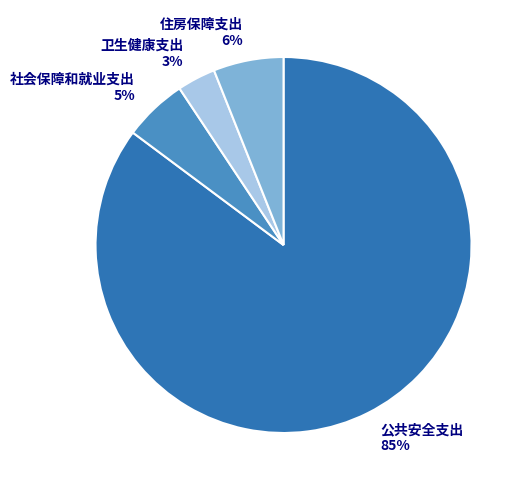

Is the sum of 卫生健康支出 and 社会保障和就业支出 greater than half?

No